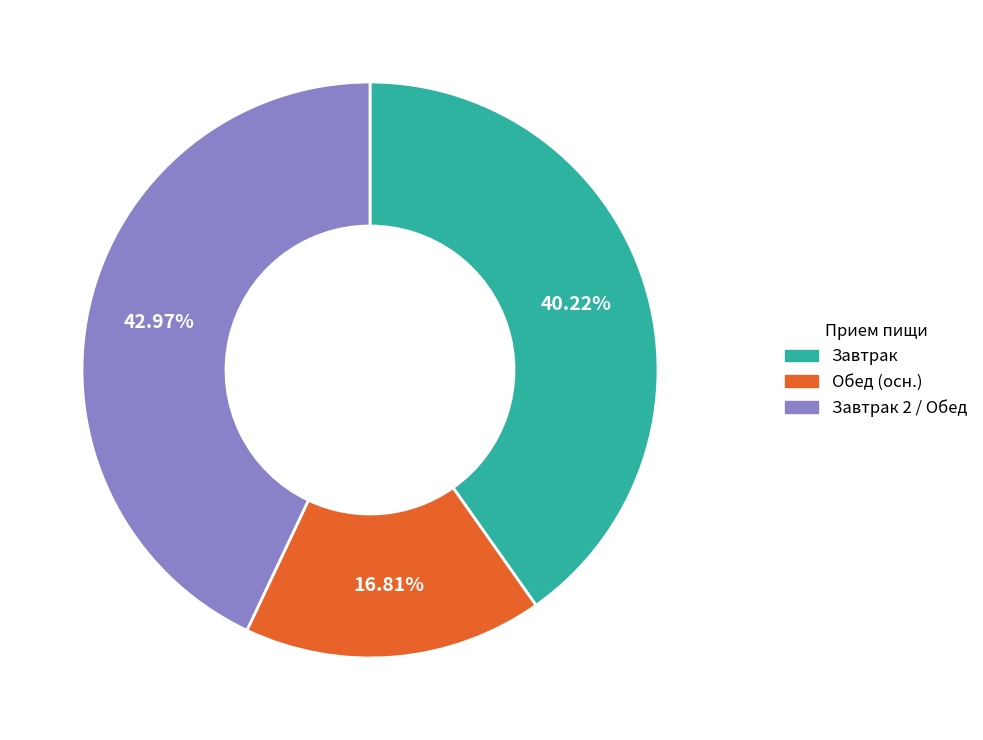

To the nearest percent, what is the difference between the largest and smallest slice percentages?

26%